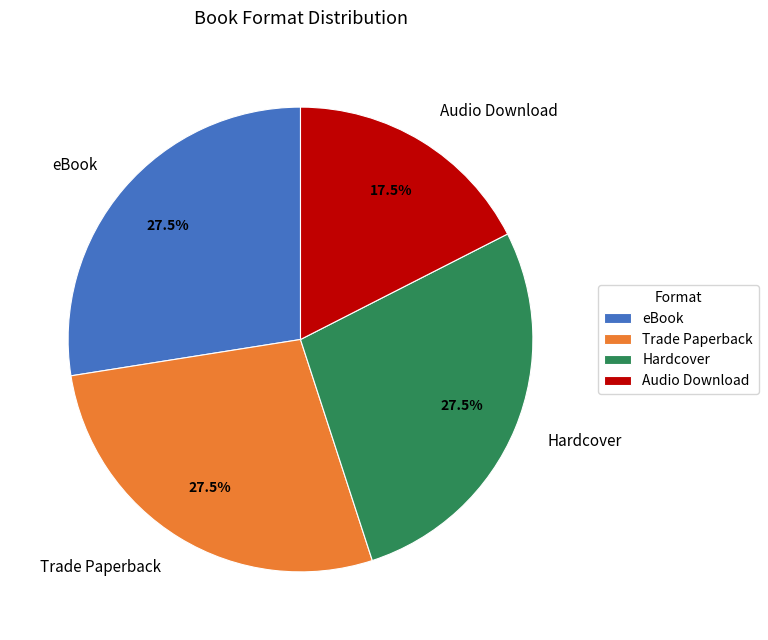

Is the sum of Audio Download and Trade Paperback greater than half?

No